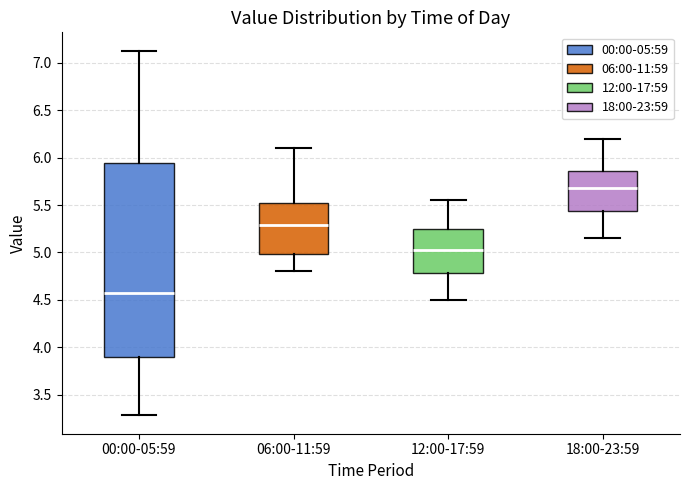

Which box's median line is the highest?

18:00-23:59